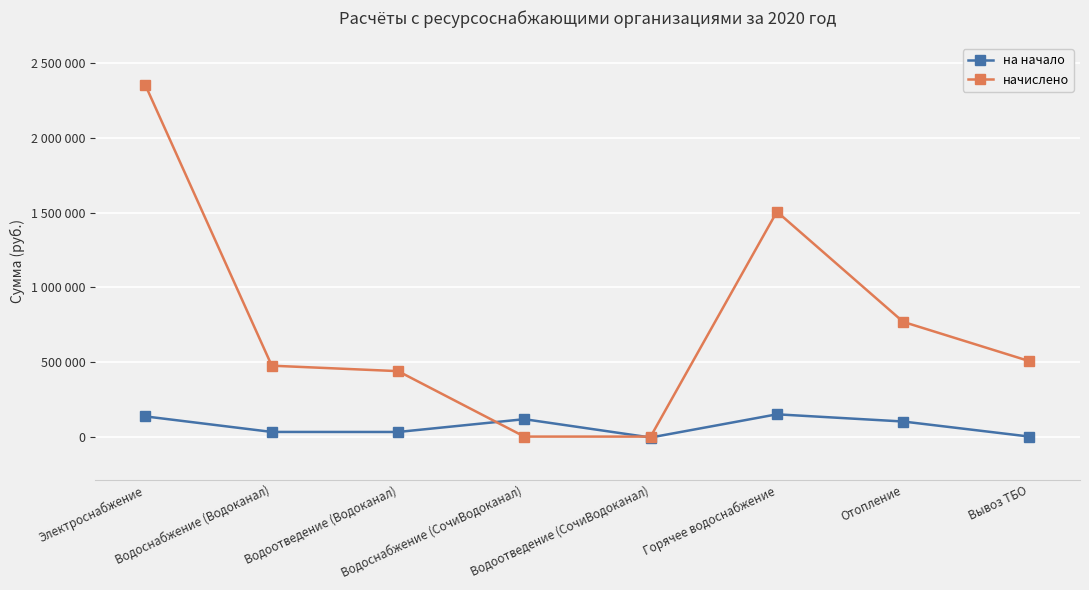

The value of на начало at Водоотведение (Водоканал) is 30902. True or false?

True